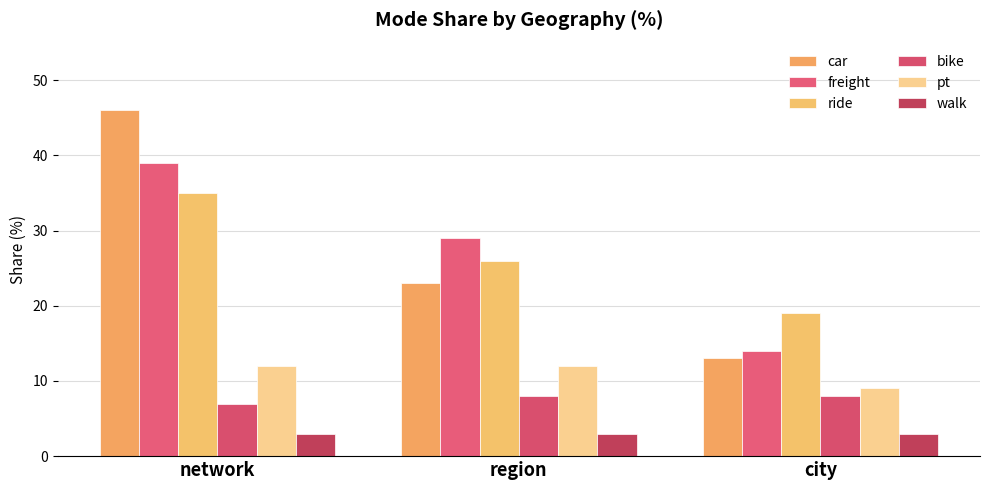

Which series has the widest spread of values?

car